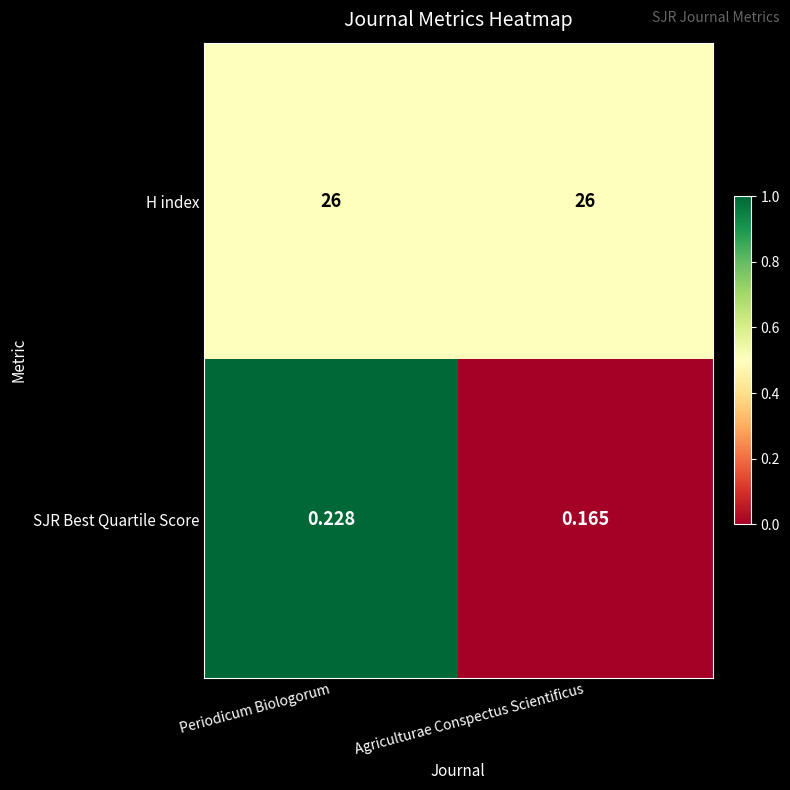

Which category has the lowest value across all series?

Agriculturae Conspectus Scientificus